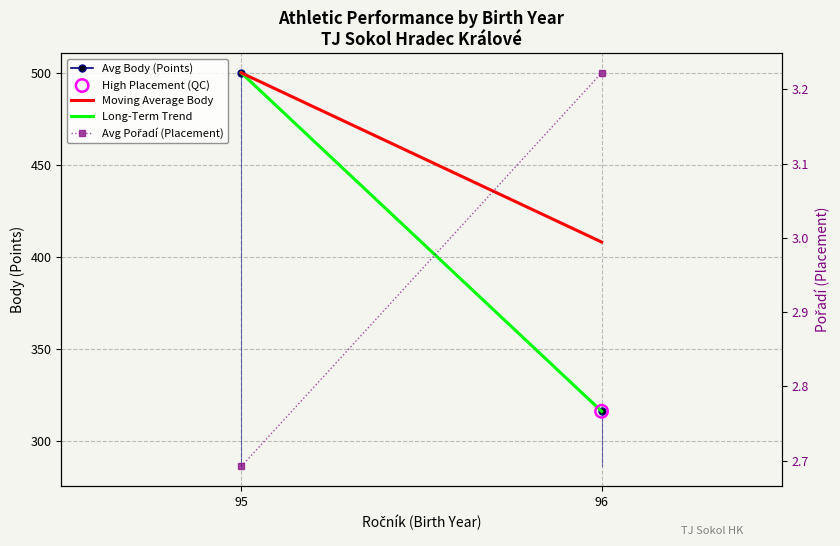

Which series contains the highest Y value?

Long-Term Trend